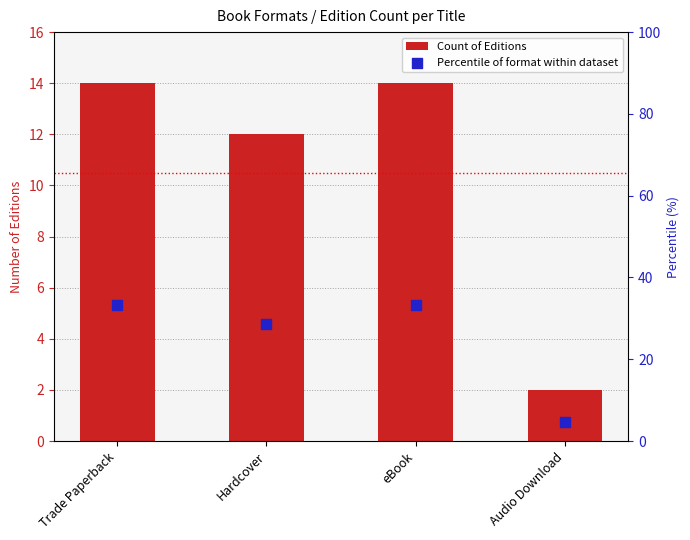

Which series has the widest spread of Y values?

Percentile of format within dataset